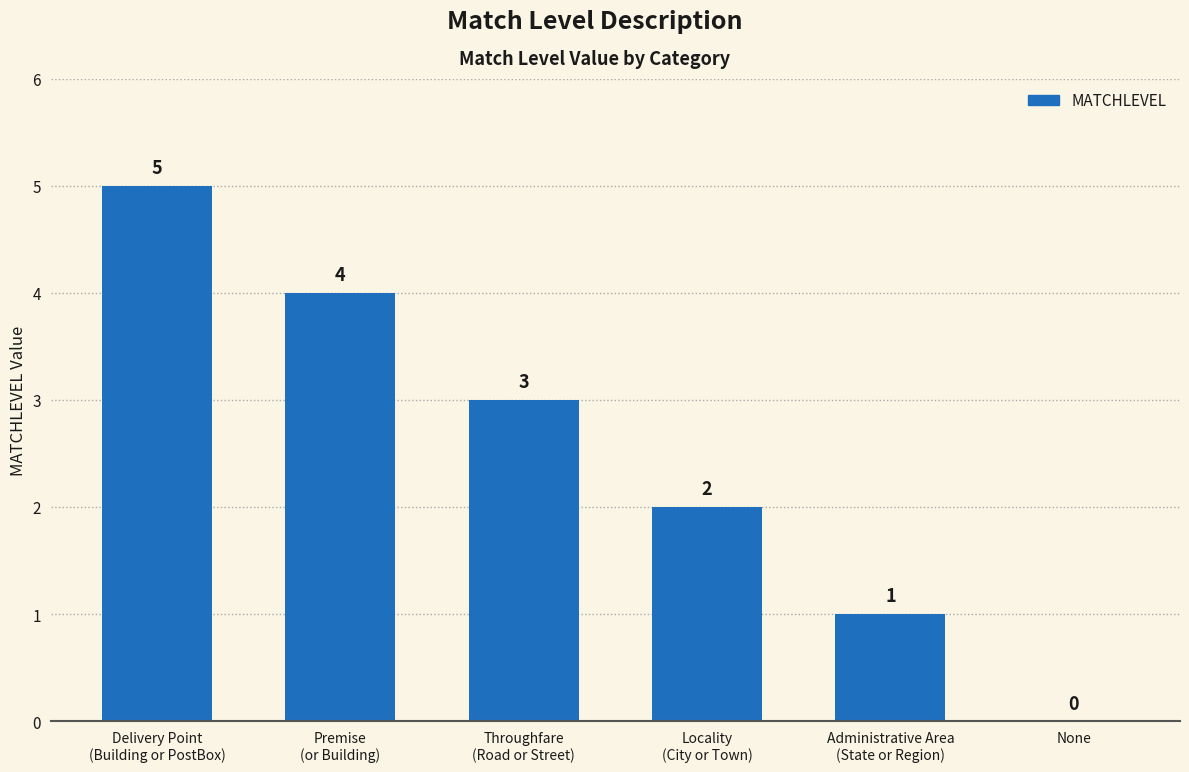

How many distinct data groups are displayed?

1